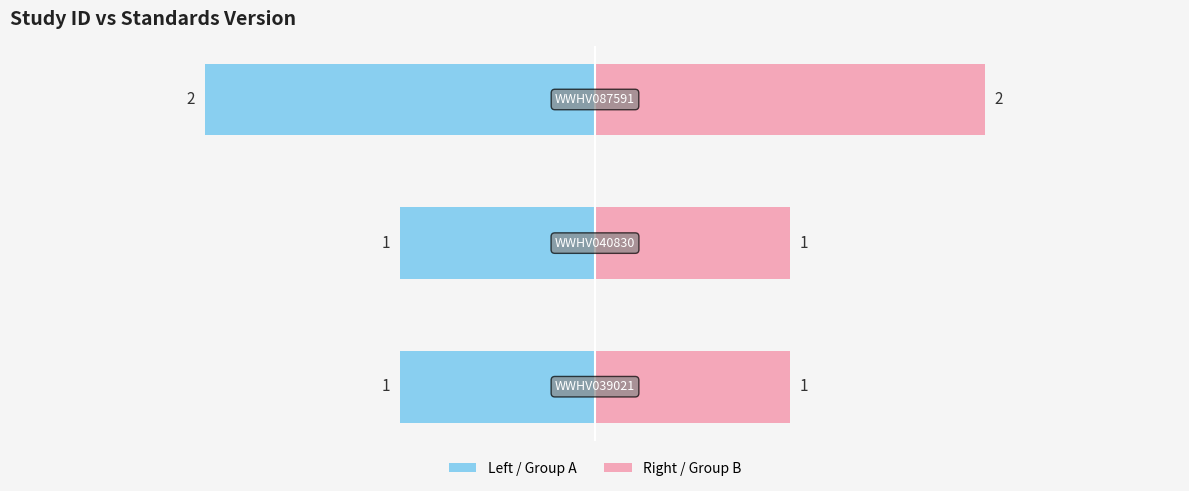

At which category does the chart reach its peak across all series?

WWHV087591